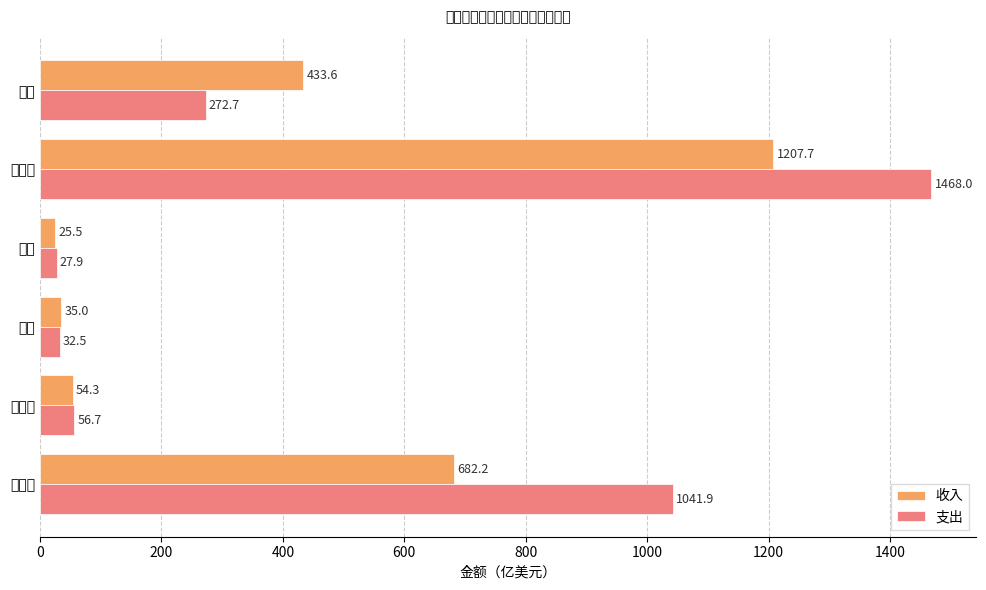

Which series has the widest spread of values?

支出